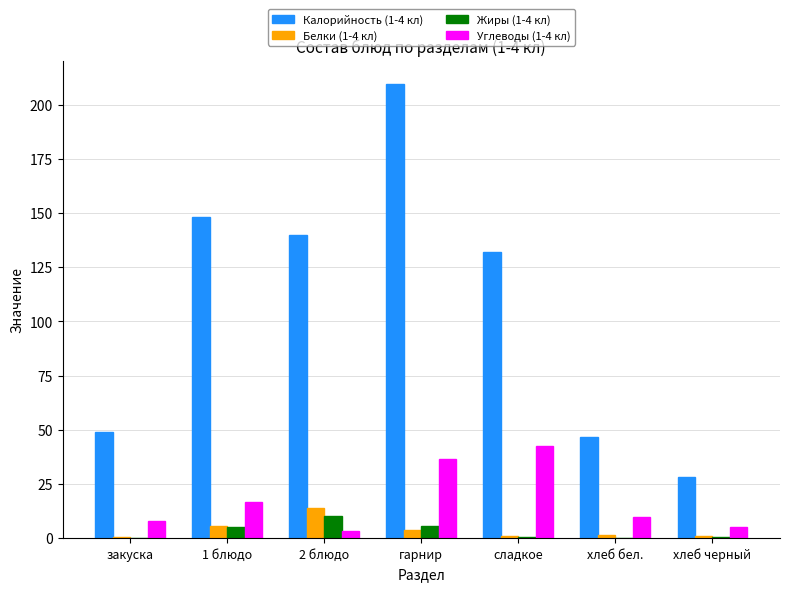

At which category does the chart reach its peak across all series?

гарнир